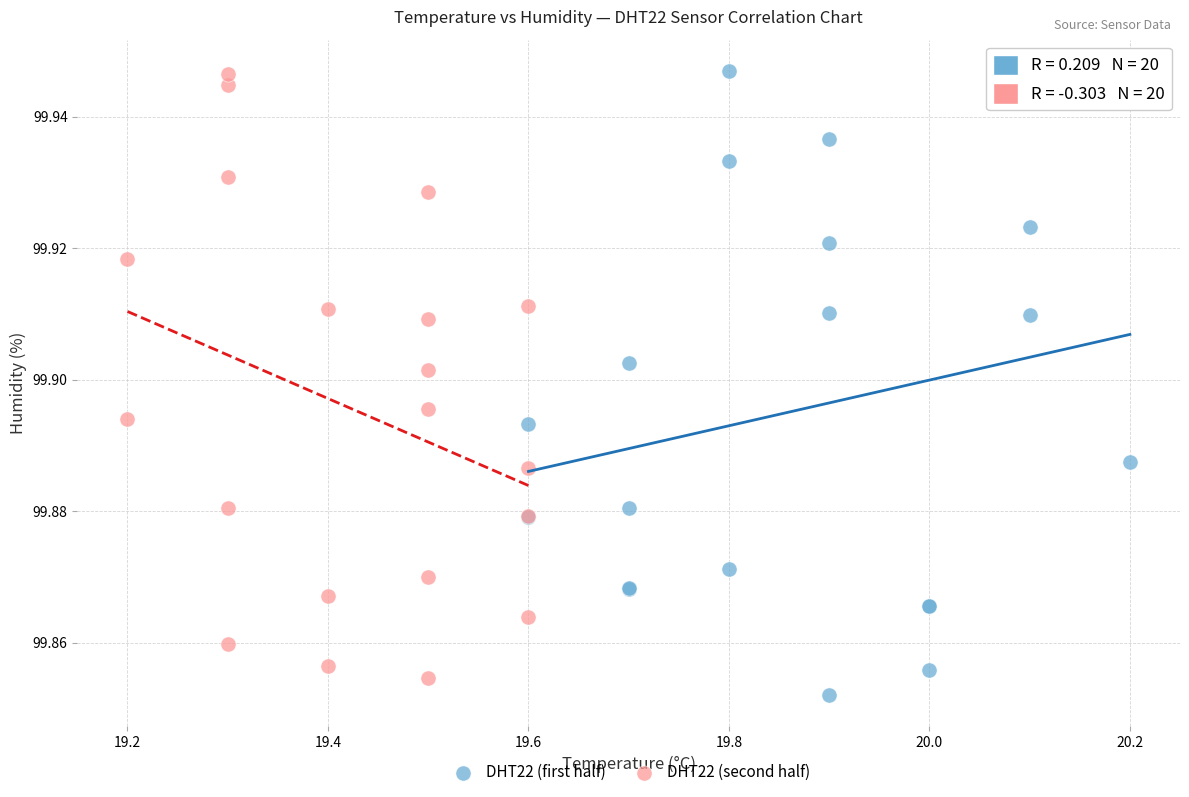

What are all the series names shown in the legend?

DHT22 (first half), DHT22 (second half)